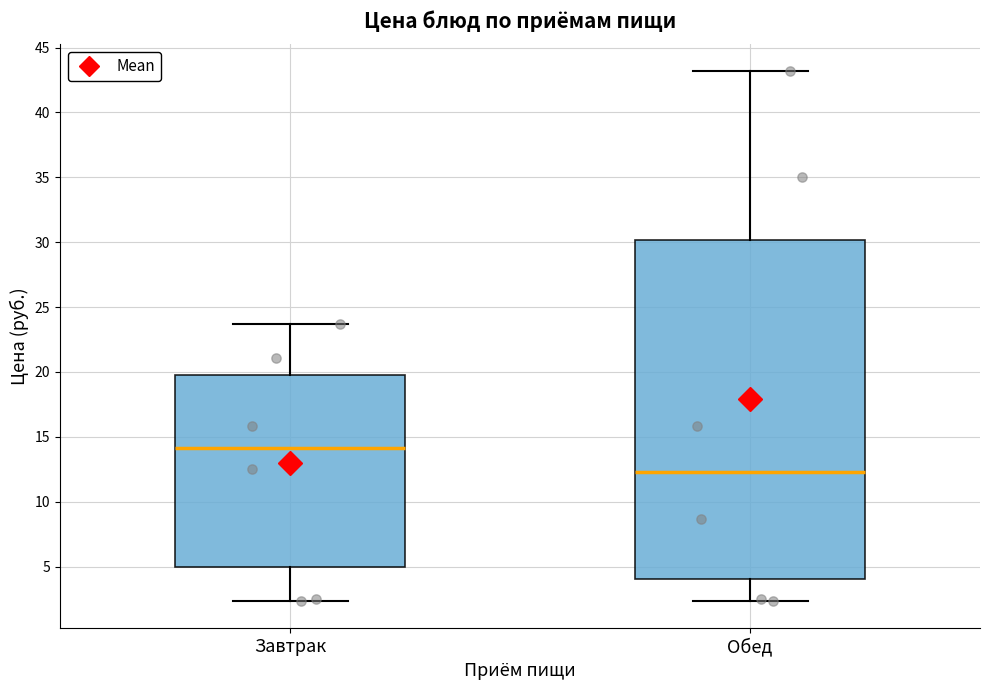

Reading left to right, transcribe this box plot: for each box, give where its median line is, the range the box spans, and where its two whiskers end, as read against the y-axis. The values are not printed on the chart, so give them approximately, as read against the axis.

Завтрак: median 14.0, box 5.0 to 20.0, whiskers 2.5 to 23.5
Обед: median 12.5, box 4.0 to 30.0, whiskers 2.5 to 43.0